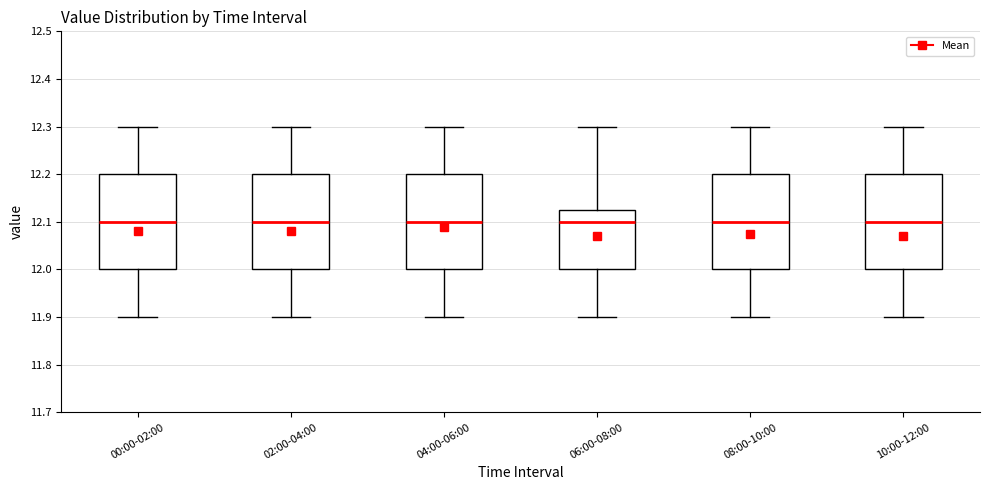

Where is the upper edge of the box for 00:00-02:00 on the y-axis? The values are not printed on the chart, so give them approximately, as read against the axis.

12.20